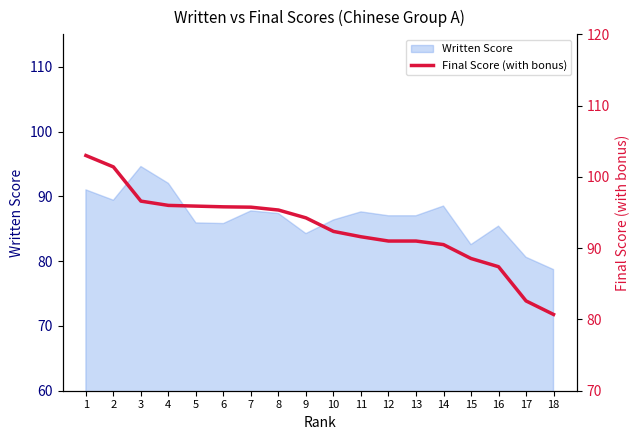

Reading right to left, transcribe all the data shown in this chart.

80.7	82.6	87.4	88.5	90.5	91.0	91.0	91.6	92.3	94.2	95.3	95.8	95.8	95.9	96.0	96.6	101.4	103.0